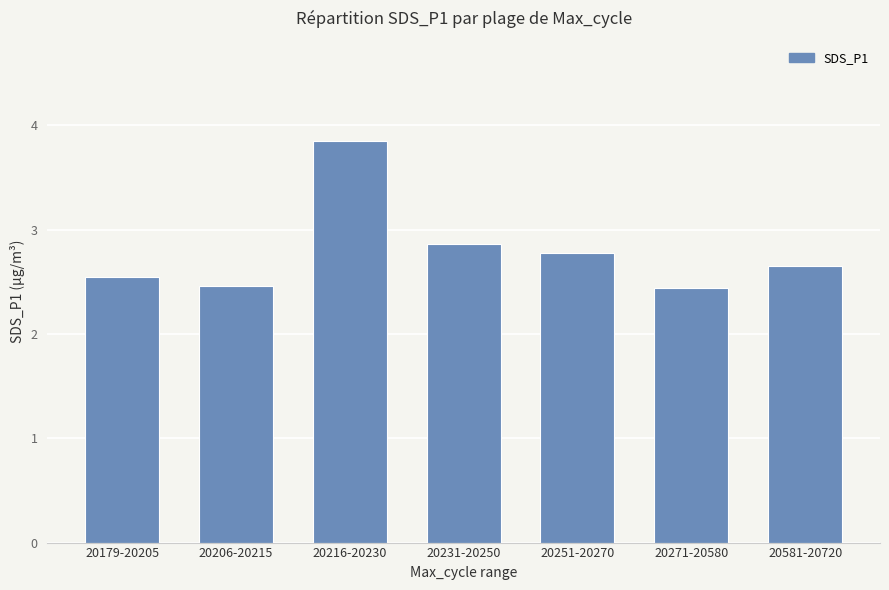

What is the minimum value shown in the chart?

2.4